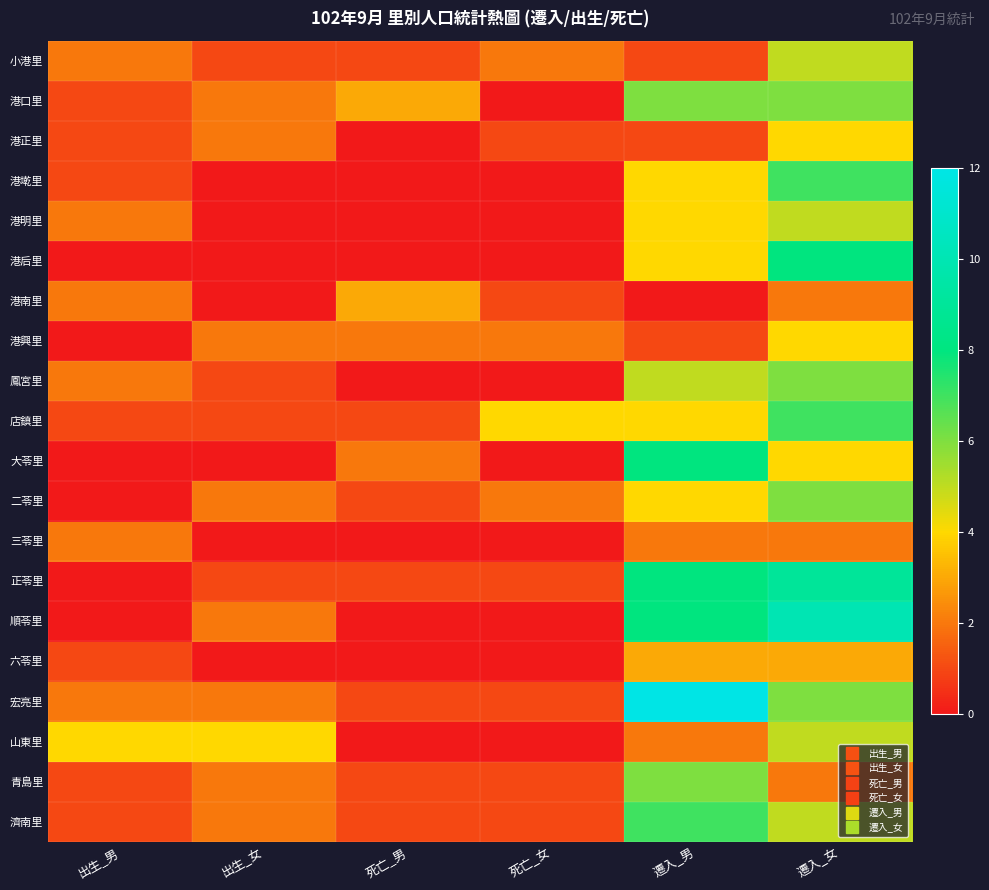

Which label corresponds to the smallest value in the chart?

死亡_女